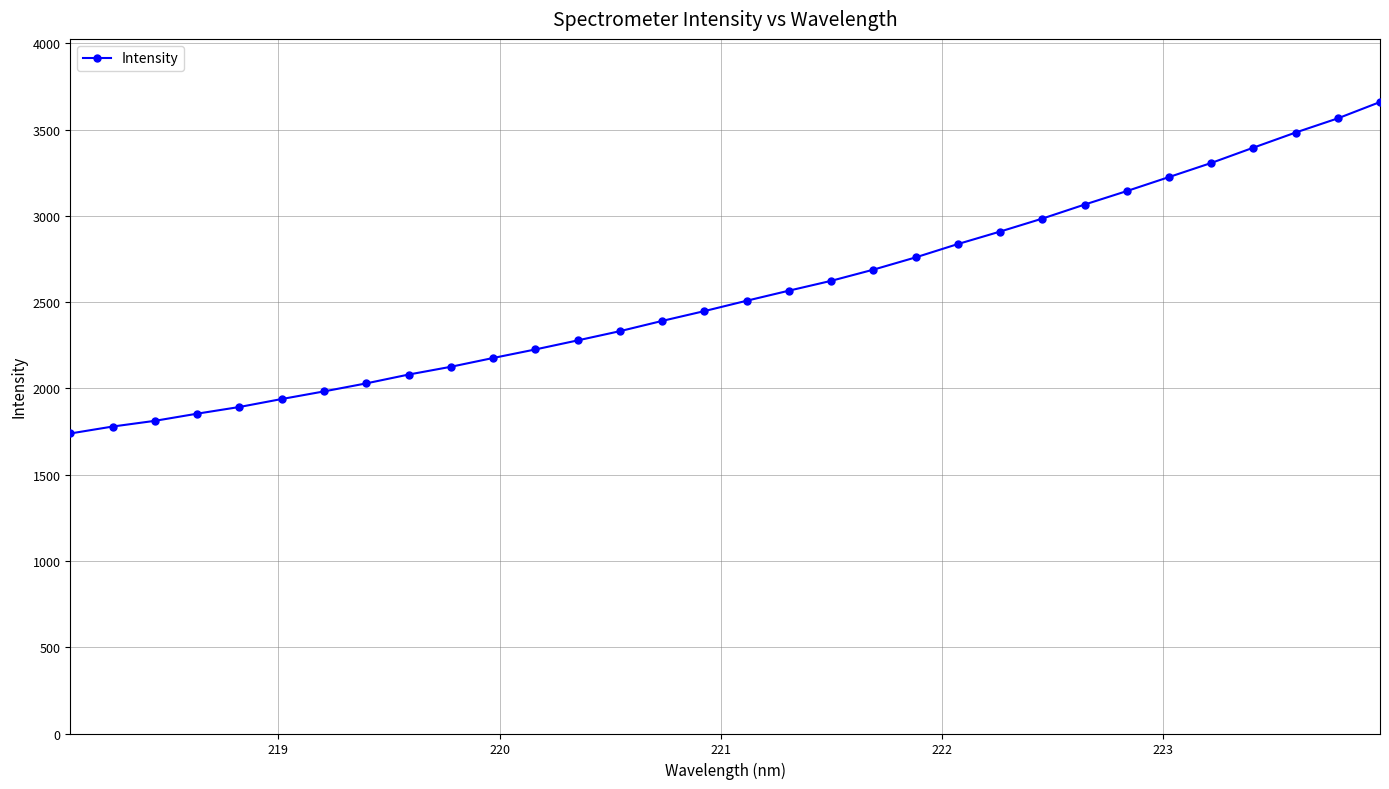

What is the value of the 3rd point from the left?

1812.3